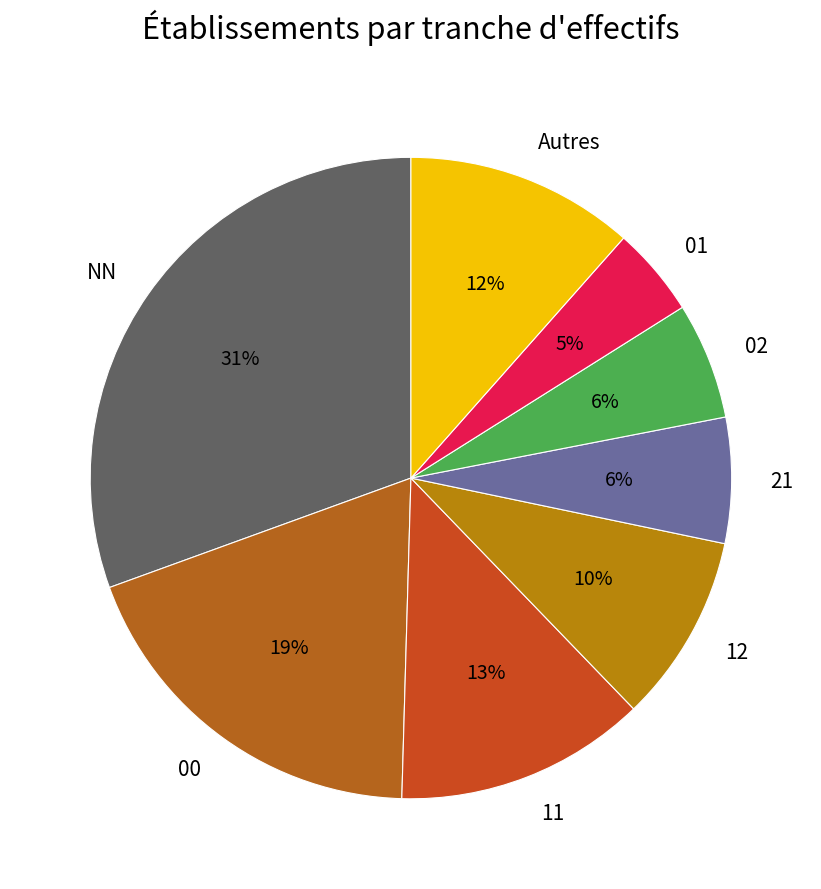

What percentage is the Autres slice, to the nearest percent?

12%